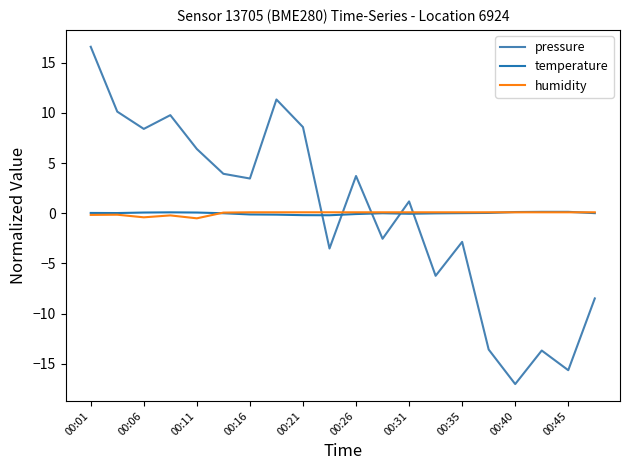

How many intersections are there between humidity and pressure?

5